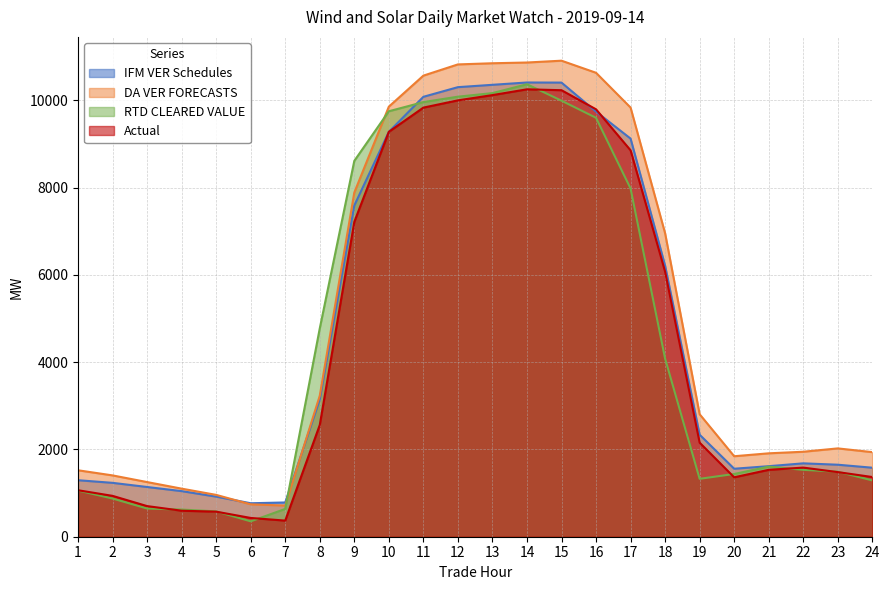

Is the value of RTD CLEARED VALUE at 4 greater than the value of IFM VER Schedules at 6?

No